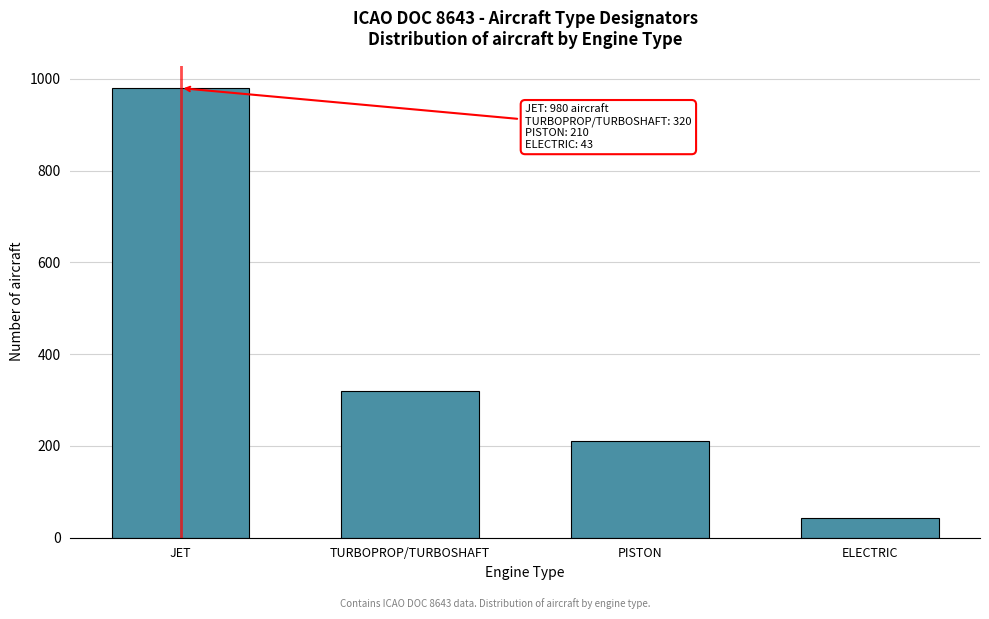

Reading right to left, what are all the values shown in this chart?

43	210	320	980